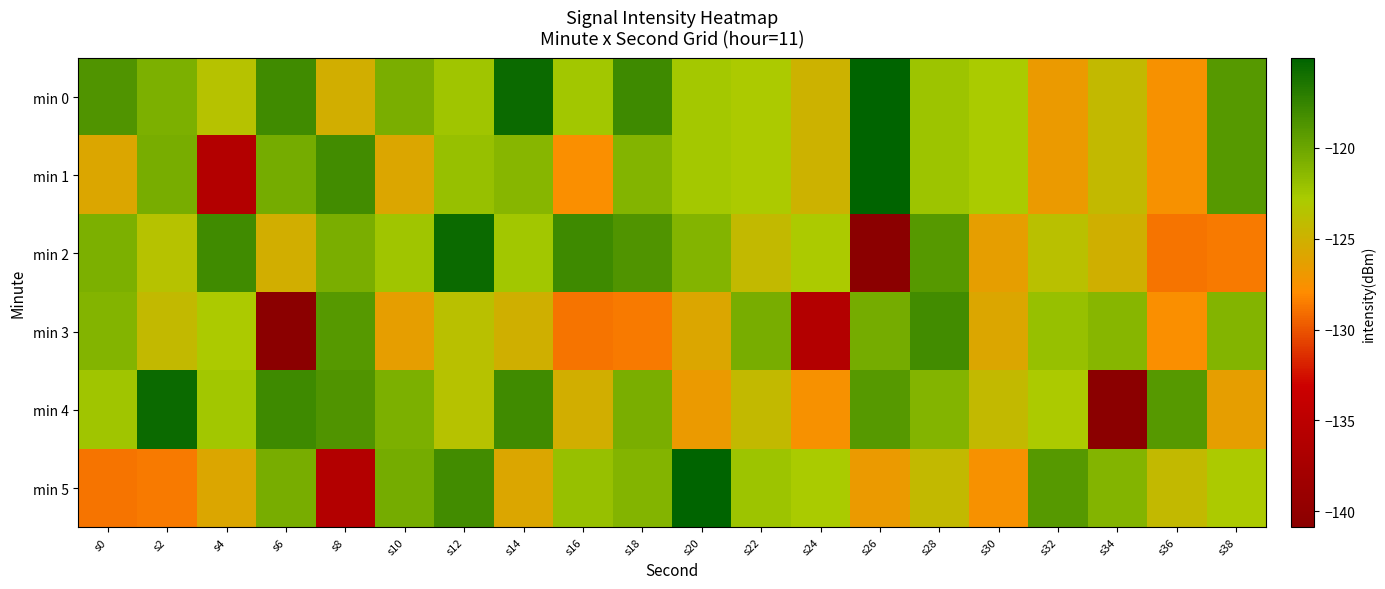

Reading right to left, list all the values displayed in this chart.

min 0: s38=-119.0	s36=-127.5	s34=-124.3	s32=-126.8	s30=-122.8	s28=-122.3	s26=-115.1	s24=-124.9	s22=-123.0	s20=-122.5	s18=-117.9	s16=-122.5	s14=-115.6	s12=-122.4	s10=-120.7	s8=-125.1	s6=-118.0	s4=-123.5	s2=-120.8	s0=-118.7
min 1: s38=-119.0	s36=-127.5	s34=-124.3	s32=-126.8	s30=-122.8	s28=-122.3	s26=-115.1	s24=-124.9	s22=-123.0	s20=-122.5	s18=-121.0	s16=-127.7	s14=-121.3	s12=-121.9	s10=-125.8	s8=-118.1	s6=-120.5	s4=-136.0	s2=-120.5	s0=-125.8
min 2: s38=-128.6	s36=-128.8	s34=-125.1	s32=-123.8	s30=-126.5	s28=-119.0	s26=-140.9	s24=-123.0	s22=-124.3	s20=-121.1	s18=-118.7	s16=-117.9	s14=-122.5	s12=-115.6	s10=-122.4	s8=-120.7	s6=-125.1	s4=-118.0	s2=-123.5	s0=-120.8
min 3: s38=-121.0	s36=-127.7	s34=-121.3	s32=-121.9	s30=-125.8	s28=-118.1	s26=-120.5	s24=-136.0	s22=-120.5	s20=-125.8	s18=-128.6	s16=-128.8	s14=-125.1	s12=-123.8	s10=-126.5	s8=-119.0	s6=-140.9	s4=-123.0	s2=-124.3	s0=-121.1
min 4: s38=-126.5	s36=-119.0	s34=-140.9	s32=-123.0	s30=-124.3	s28=-121.1	s26=-119.0	s24=-127.5	s22=-124.3	s20=-126.8	s18=-120.7	s16=-125.1	s14=-118.0	s12=-123.5	s10=-120.8	s8=-118.7	s6=-117.9	s4=-122.5	s2=-115.6	s0=-122.4
min 5: s38=-123.0	s36=-124.3	s34=-121.1	s32=-119.0	s30=-127.5	s28=-124.3	s26=-126.8	s24=-122.8	s22=-122.3	s20=-115.1	s18=-121.0	s16=-121.9	s14=-125.8	s12=-118.1	s10=-120.5	s8=-136.0	s6=-120.5	s4=-125.8	s2=-128.6	s0=-128.8